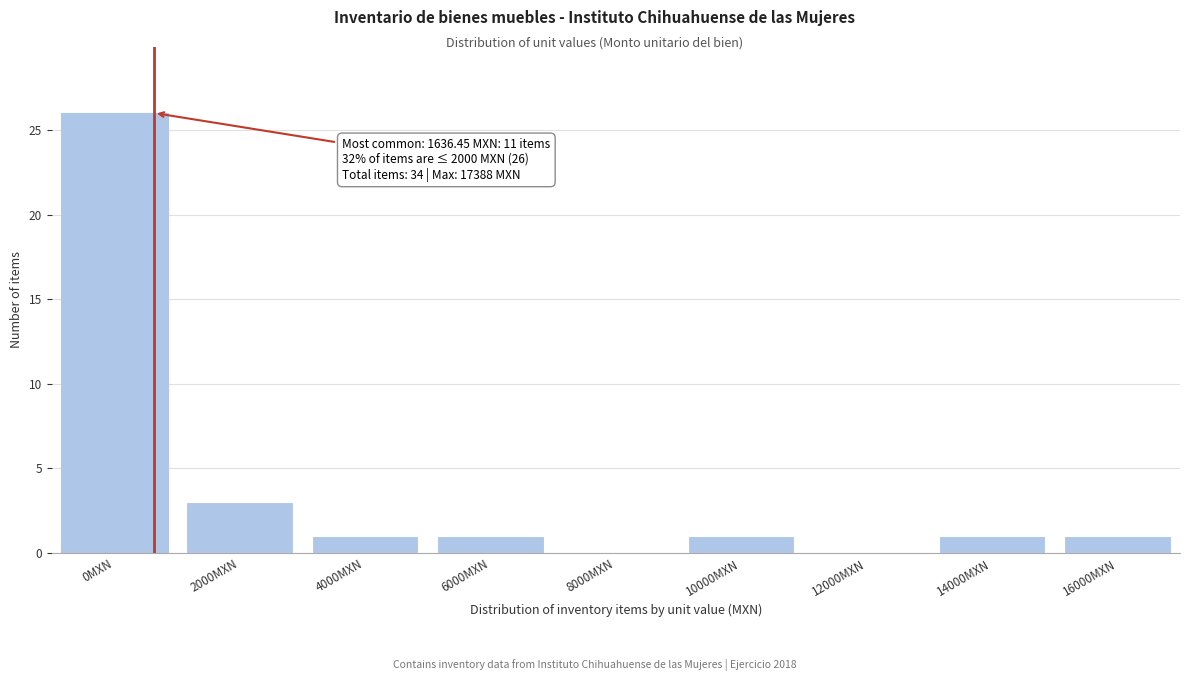

Reading right to left, transcribe all the data shown in this chart.

16000MXN=1	14000MXN=1	12000MXN=0	10000MXN=1	8000MXN=0	6000MXN=1	4000MXN=1	2000MXN=3	0MXN=26